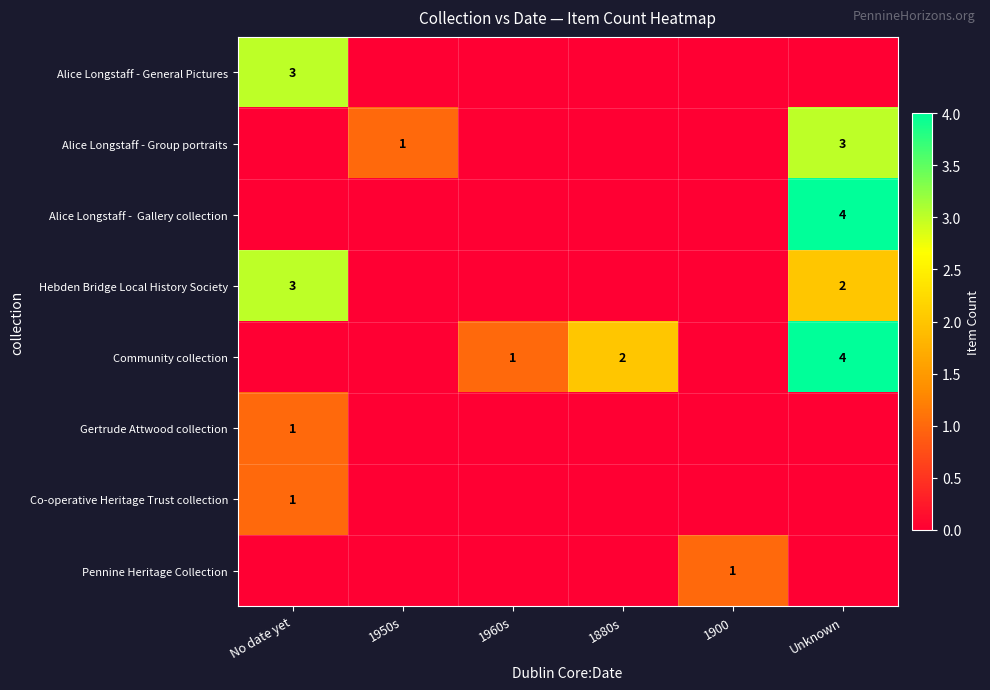

Is it true that Community collection equals 4 at Unknown?

True